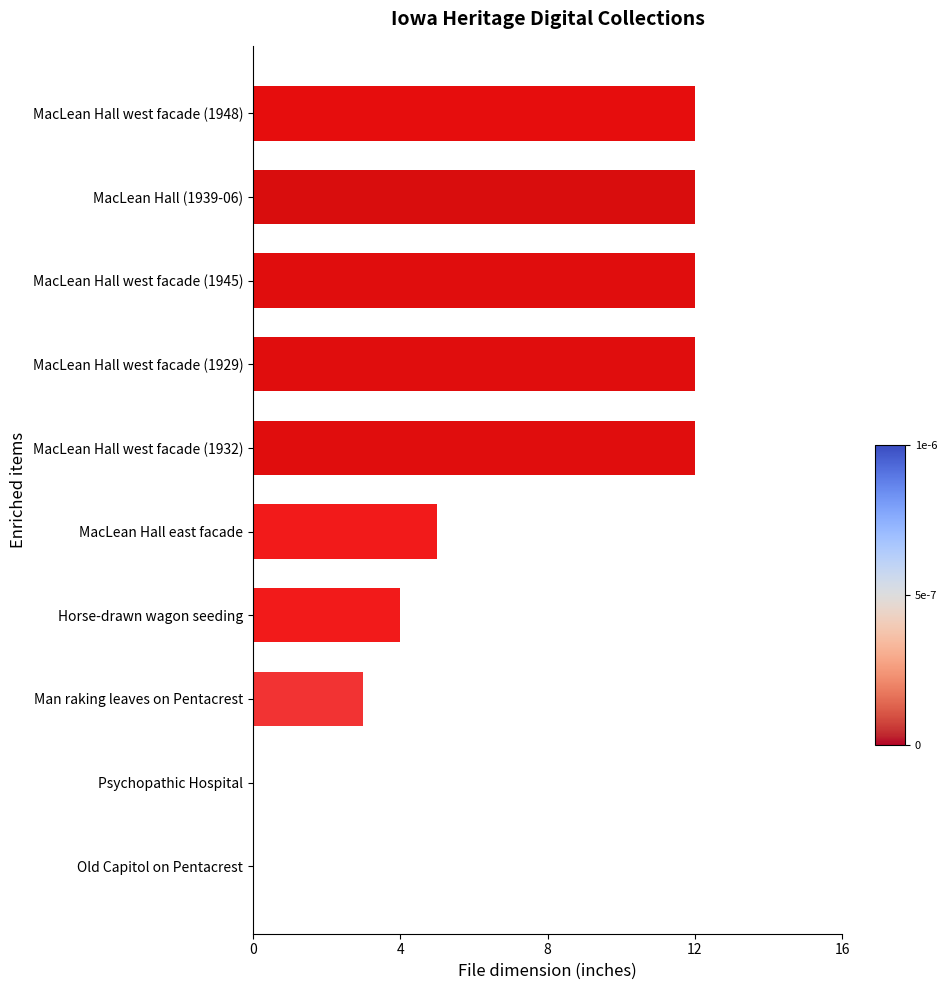

What is the sum of all values?

72